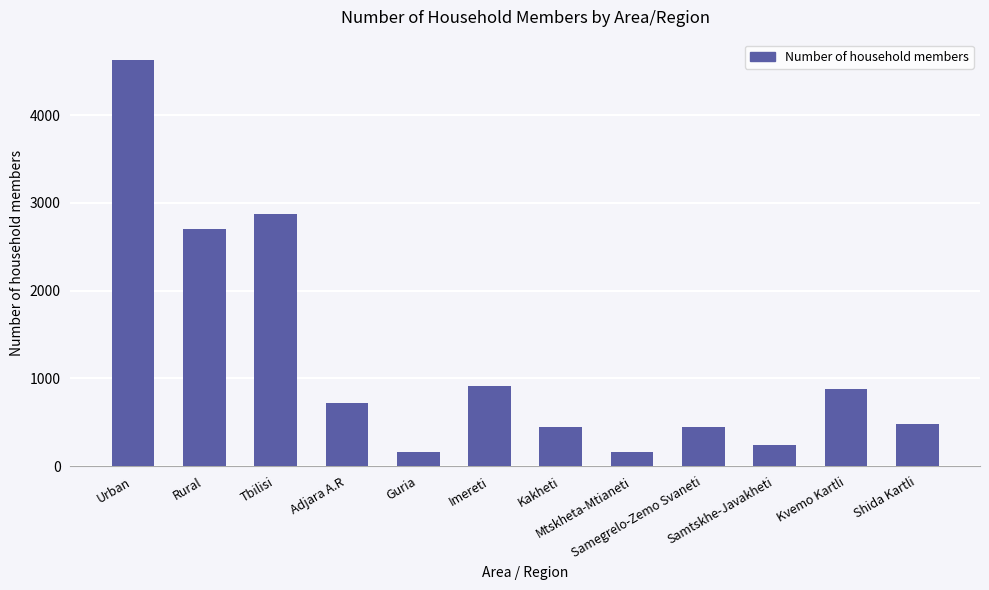

The chart shows a value of 1136.2 at Adjara A.R. True or false?

False